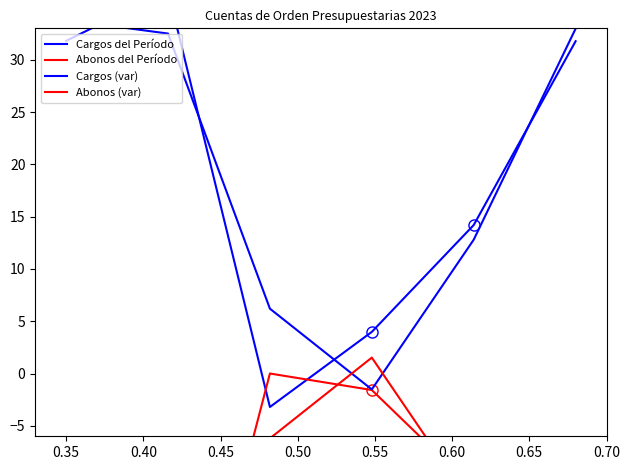

How many interior local peaks does the Abonos del Período series have?

1